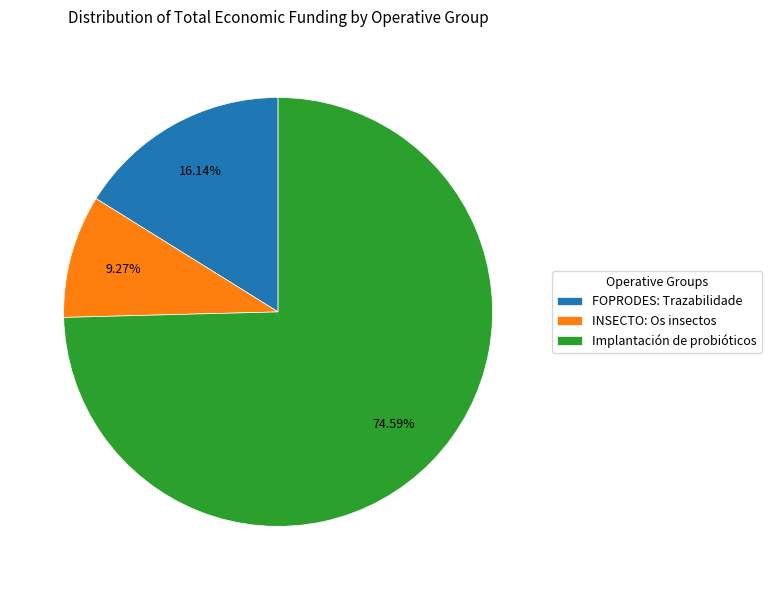

Do FOPRODES: Trazabilidade and Implantación de probióticos together represent more than half of the pie?

Yes